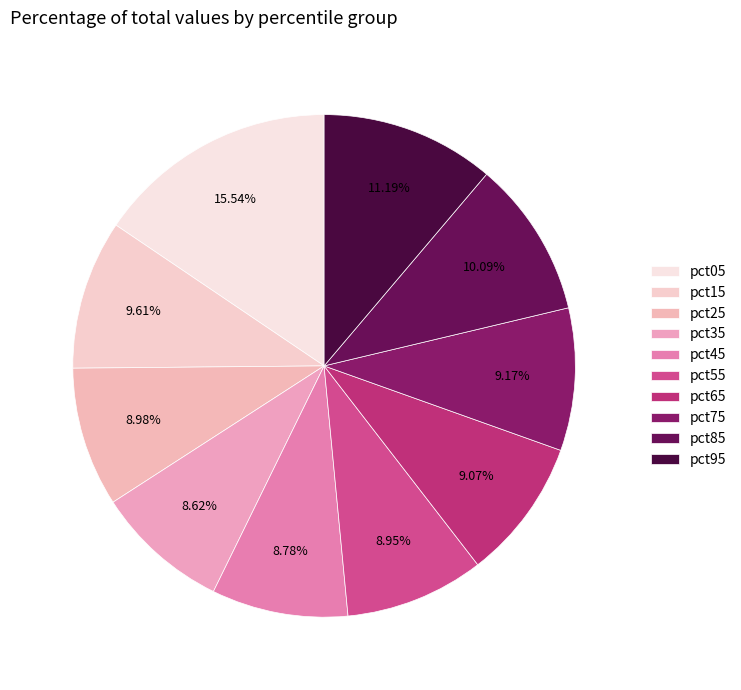

How many segments does this pie chart have?

10